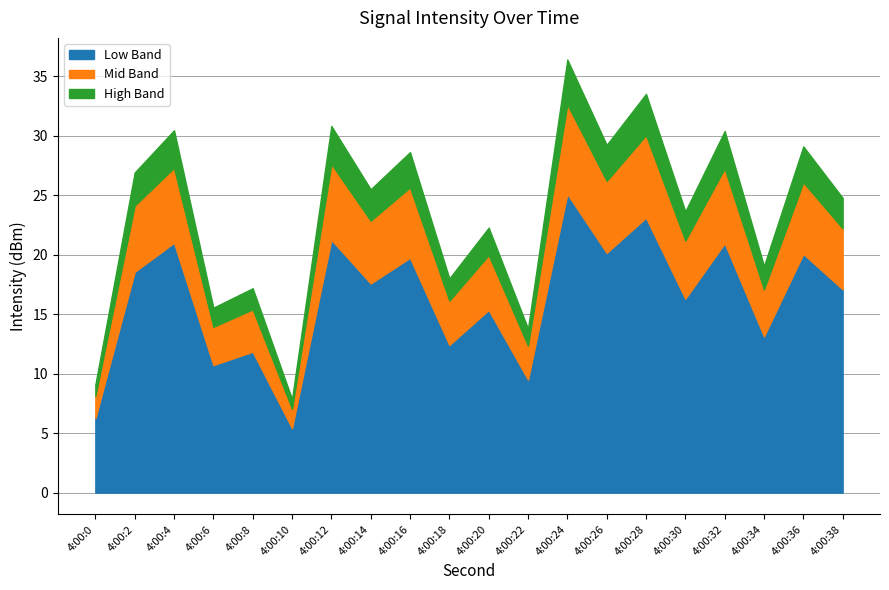

At which category does the data reach its first local valley?

6